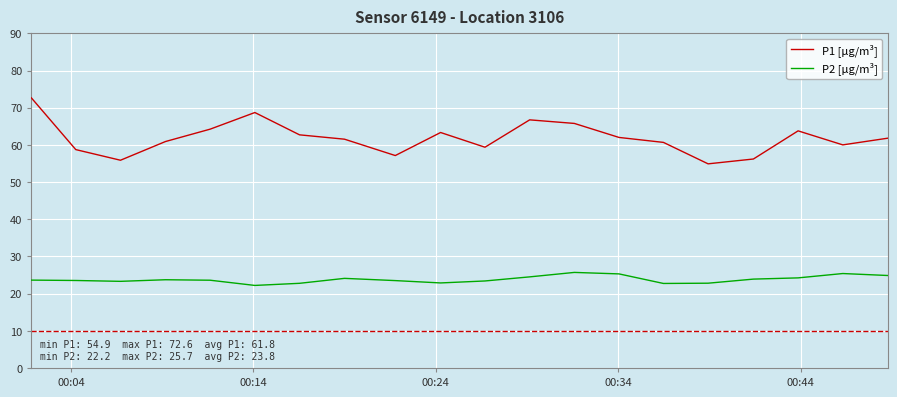

What is the difference between the maximum and minimum values in the P2 [µg/m³] series?

3.5